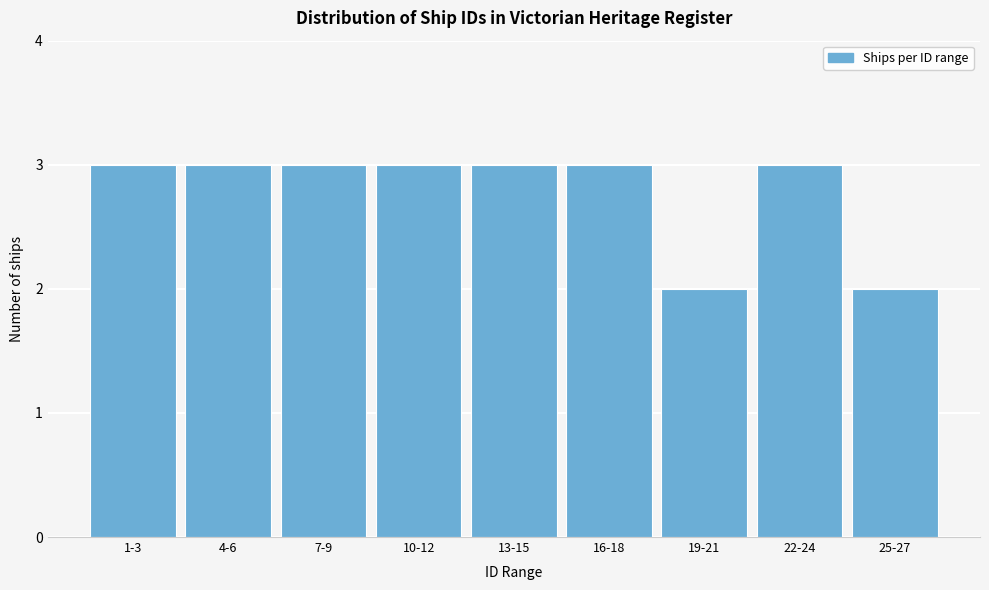

Reading left to right, list all the values displayed in this chart.

1-3=3	4-6=3	7-9=3	10-12=3	13-15=3	16-18=3	19-21=2	22-24=3	25-27=2